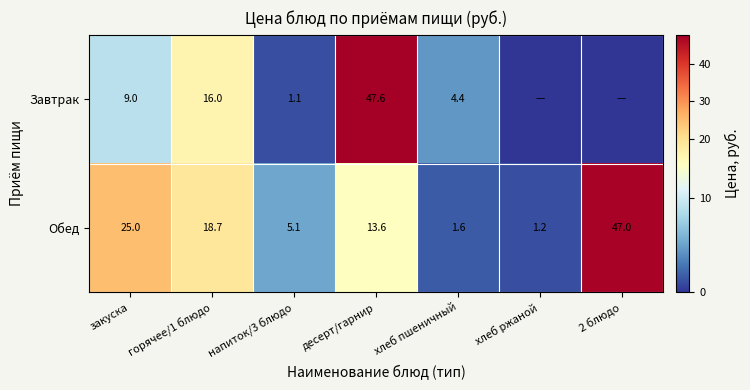

What is the sum of all Обед values?

112.2